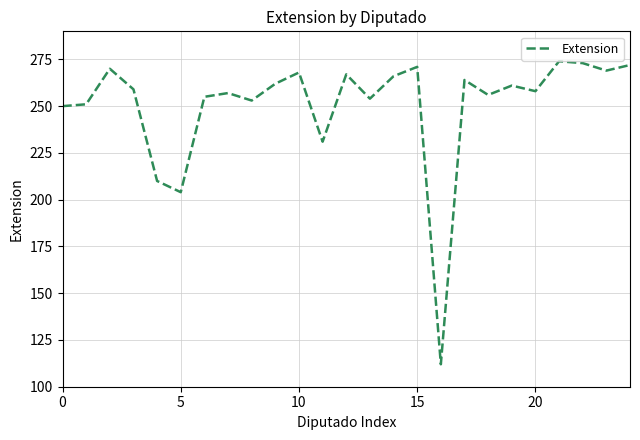

What is the difference between the maximum and minimum values?

162